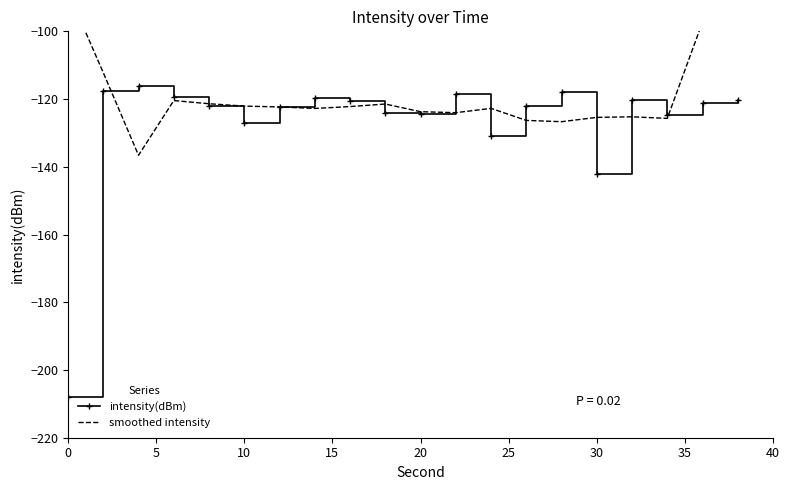

List the series in order of their peak value, highest first.

smoothed intensity, intensity(dBm)